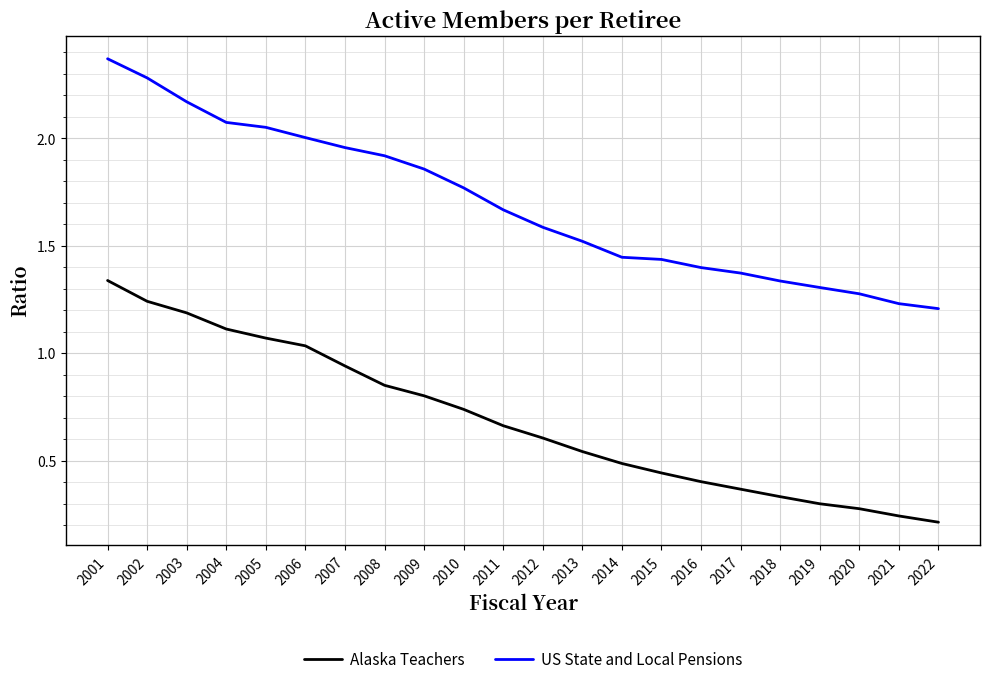

At how many categories does at least one series exceed 1?

22